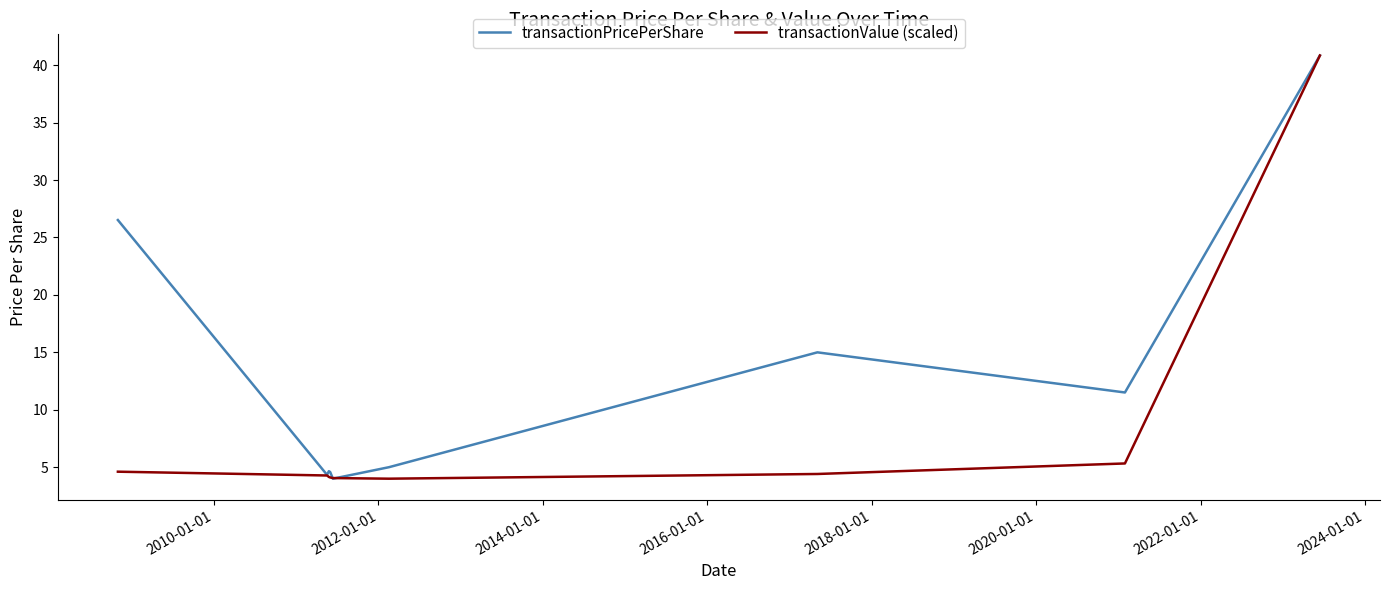

In transactionValue (scaled), how many points are lower than both neighbors (excluding endpoints)?

1